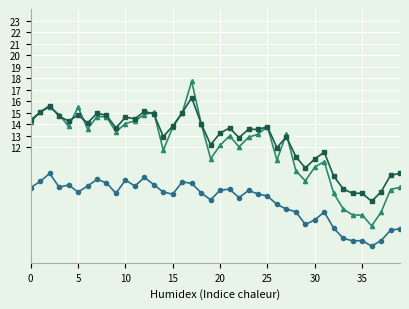

What is the greatest value displayed?

17.7